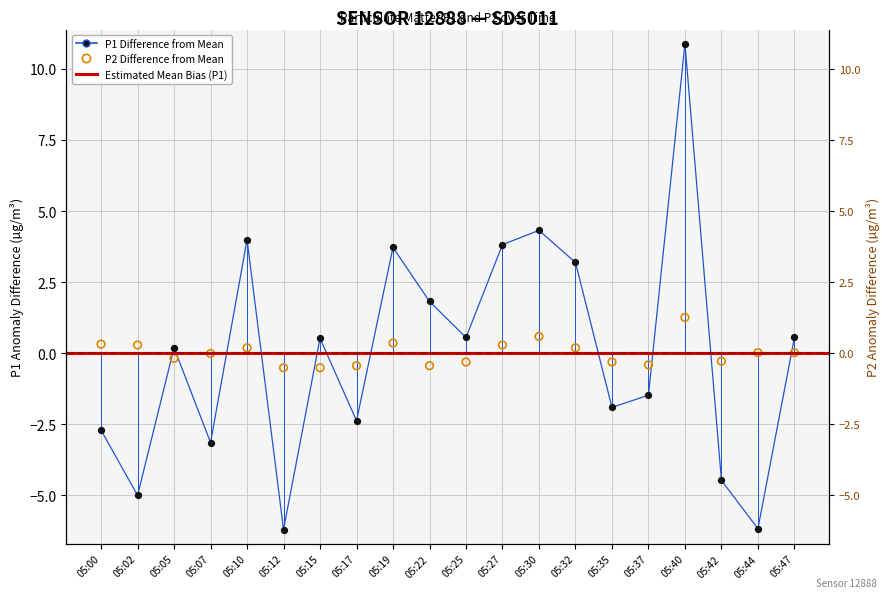

At which category is the sum across all series the highest?

05:40